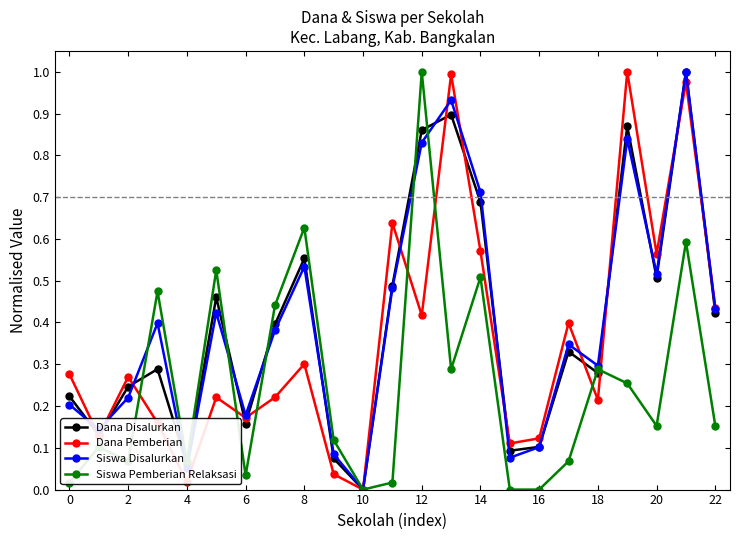

Is this an area chart (filled region under the line)?

No